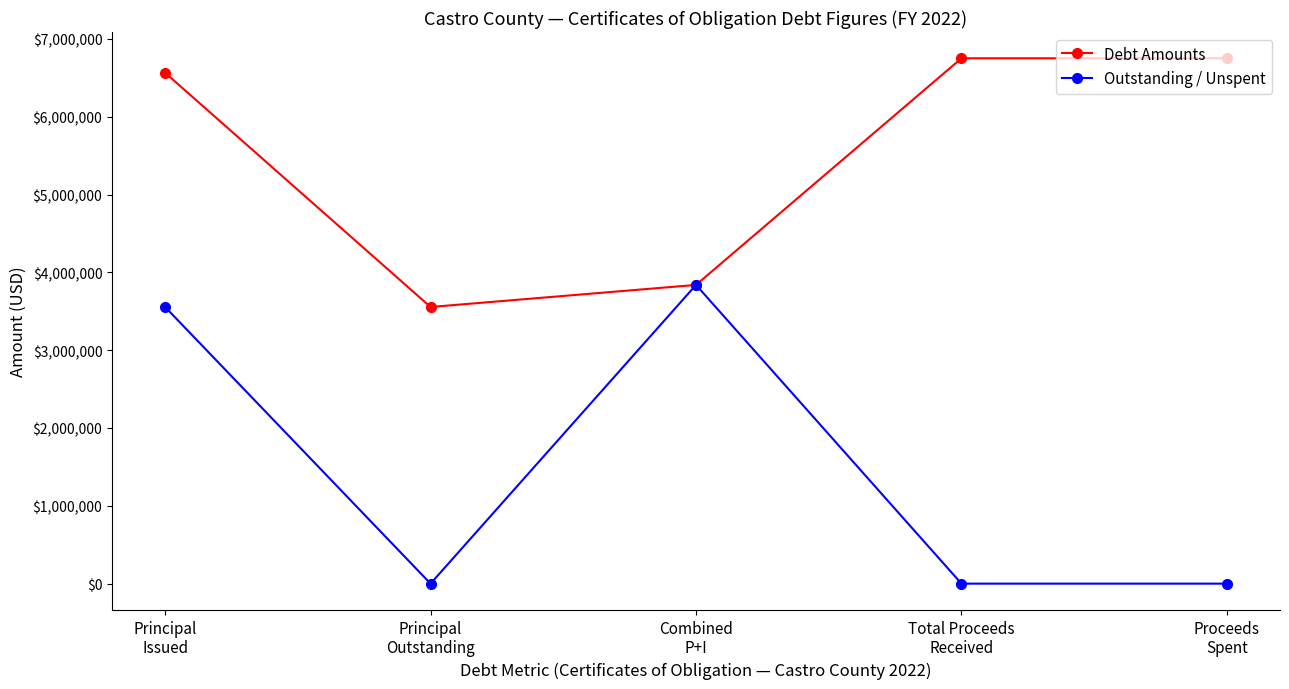

How many categories are shown in the chart?

5